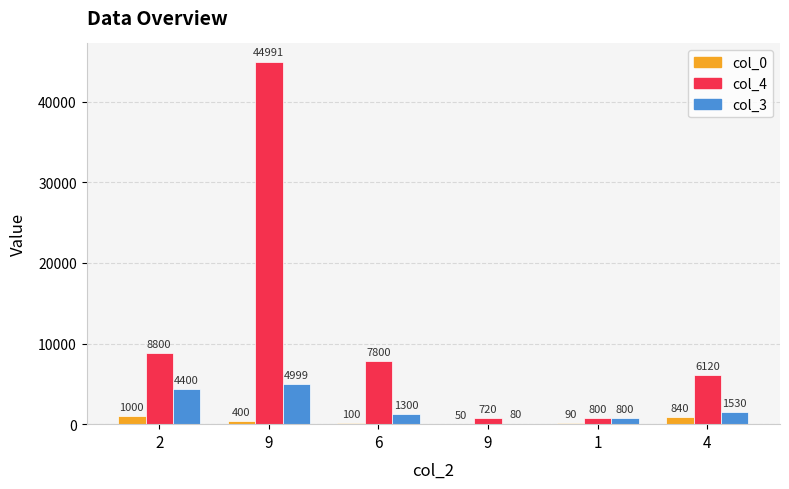

List the series in order of their peak value, lowest first.

col_0, col_3, col_4